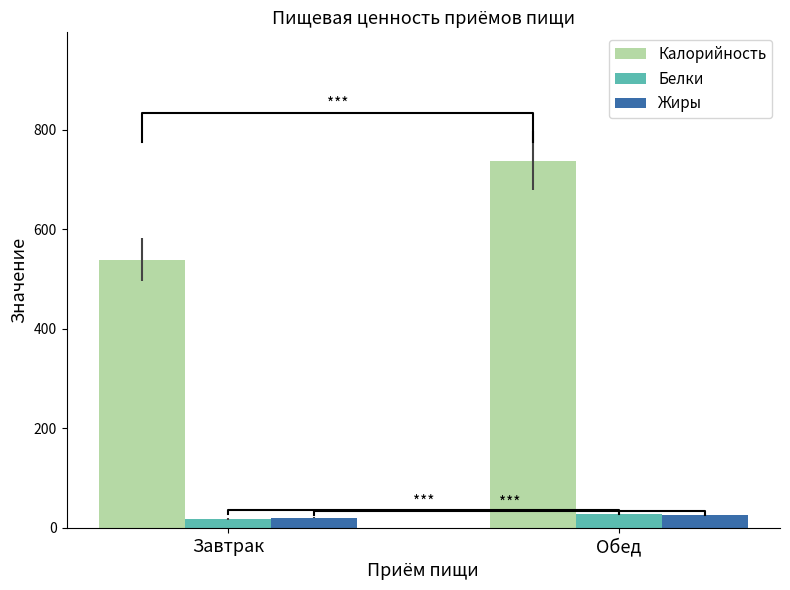

How many groups of bars are there?

2